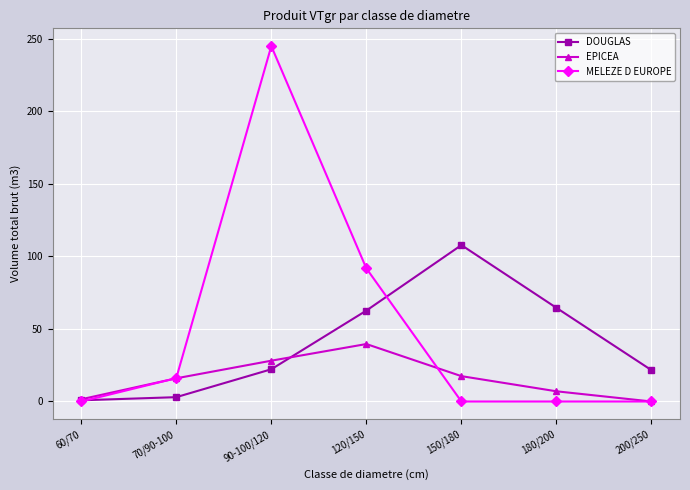

What is the label of the 3rd point from the right?

150/180